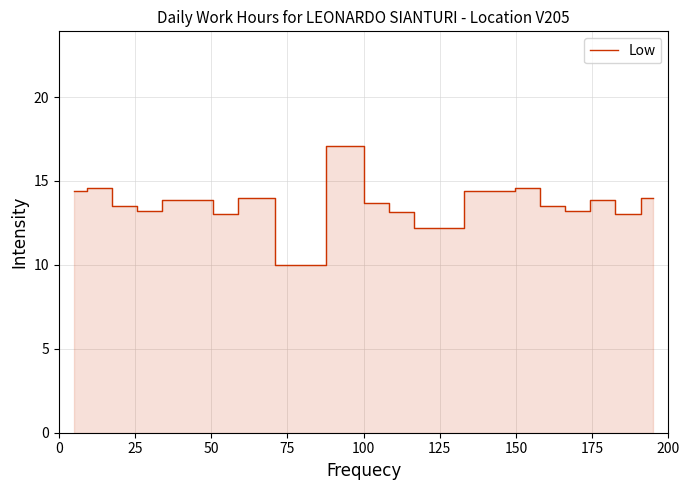

What is the greatest value displayed?

17.1